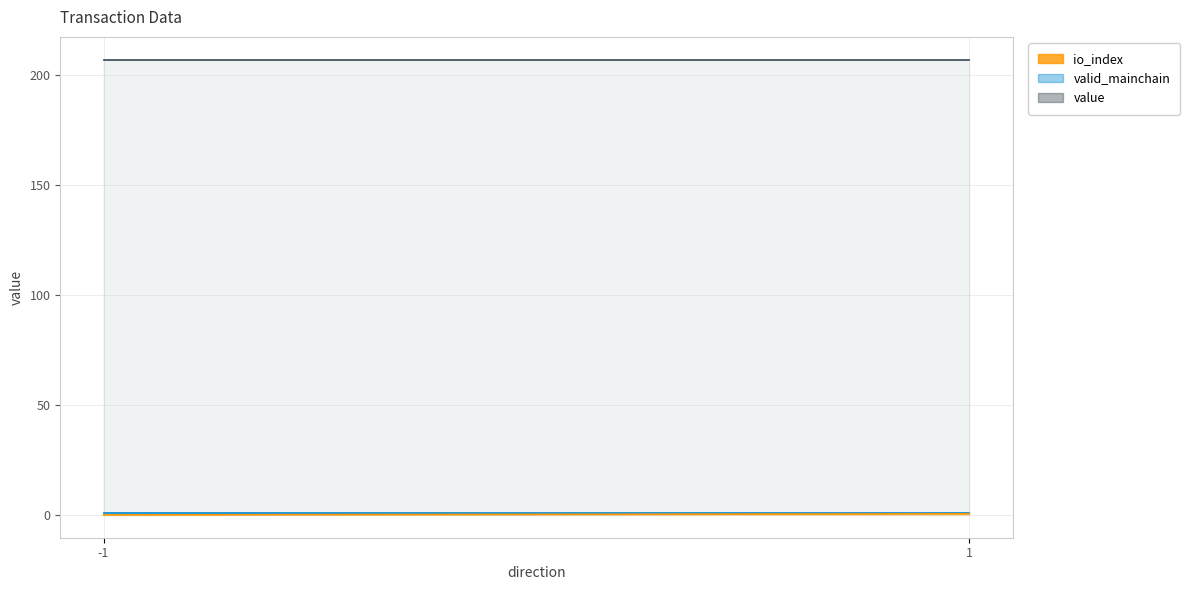

Is the value of valid_mainchain at 1 greater than the value of value at 1?

No